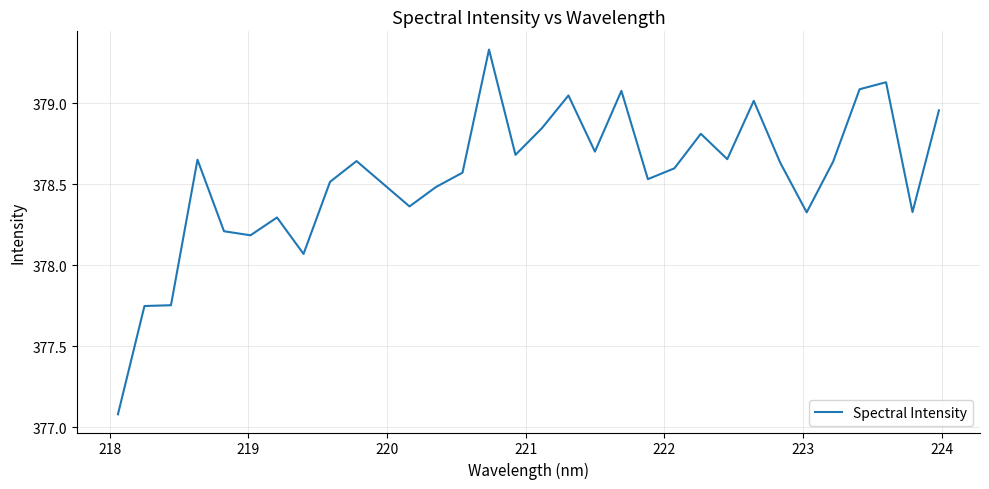

What is the smallest value displayed?

377.1